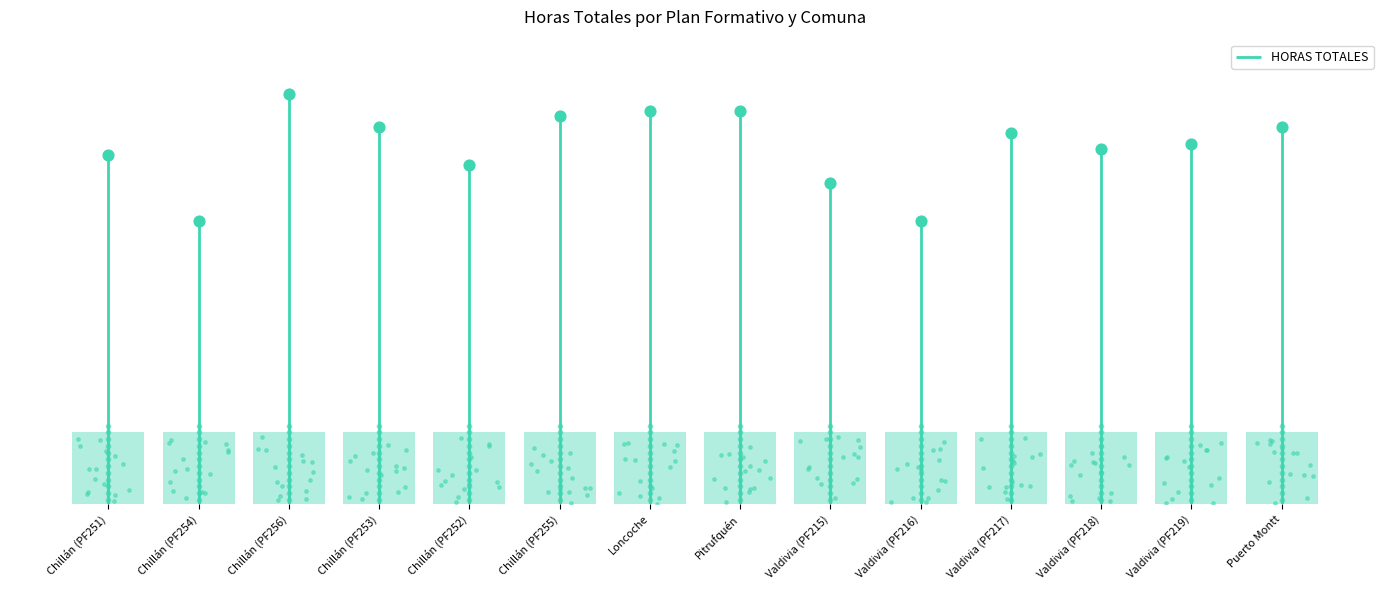

Which has a higher value, Puerto Montt or Valdivia (PF218)?

Puerto Montt